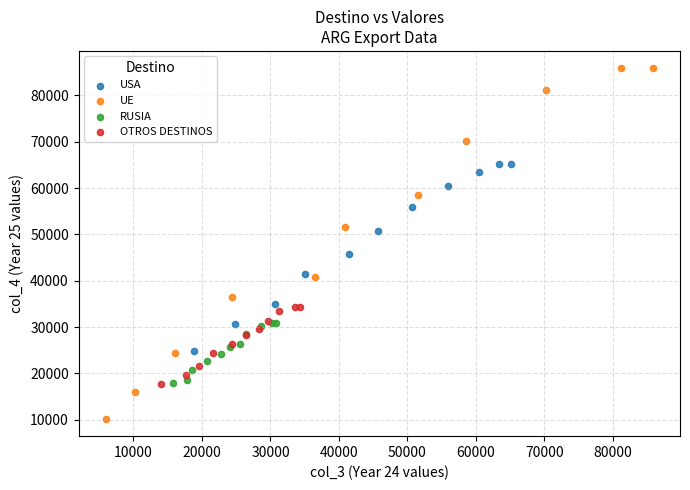

Which series contains the lowest Y value?

UE